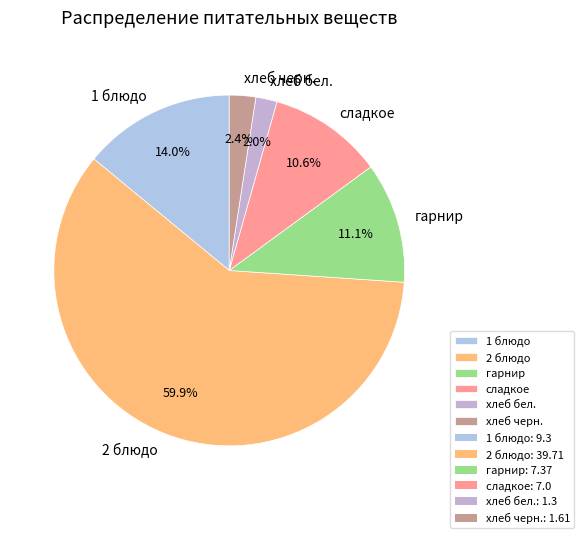

Which slice is the largest?

2 блюдо